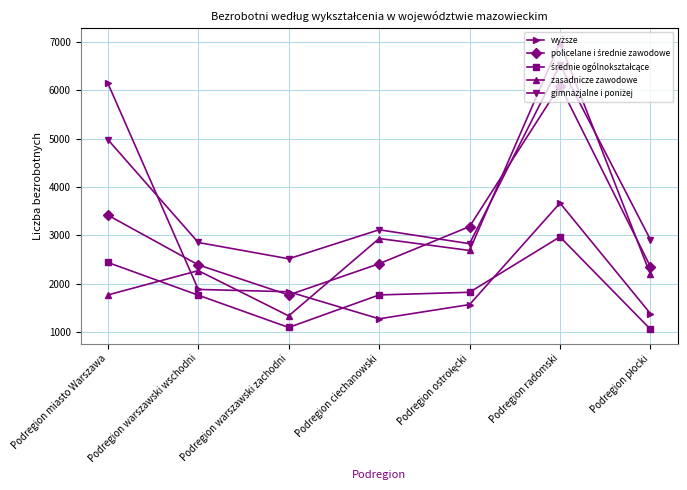

What is the smallest value displayed?

1063